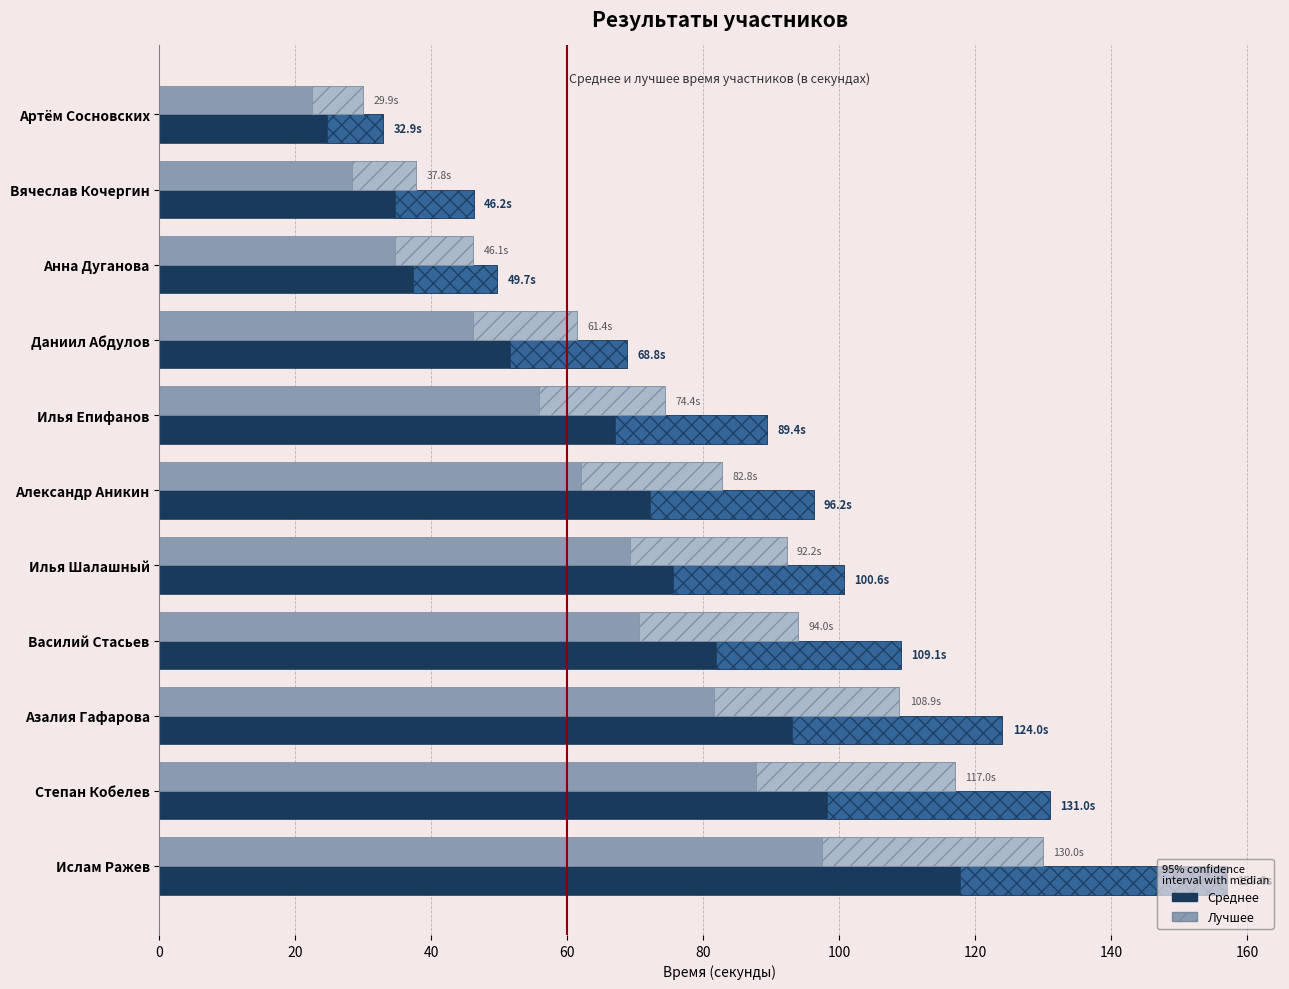

List the series in order of their peak value, highest first.

Среднее, Лучшее